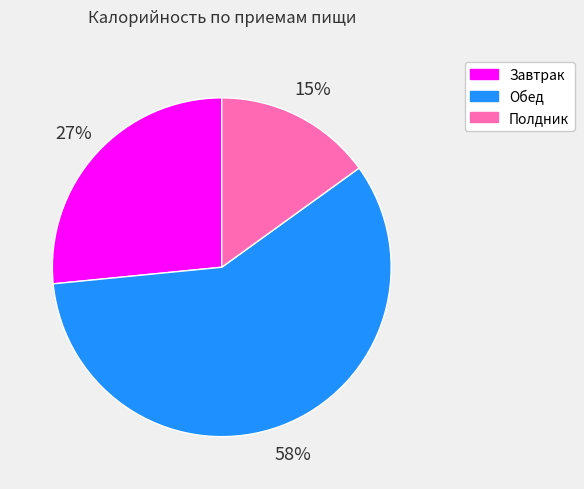

Which has a higher value, Полдник or Обед?

Обед